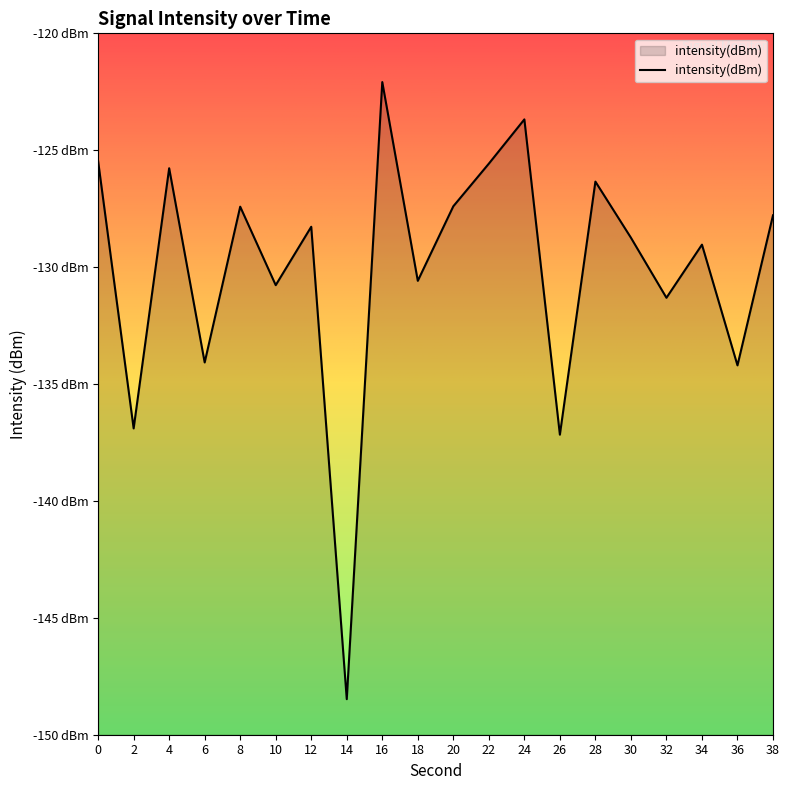

What is the change in value from 4 to 34?

-3.3